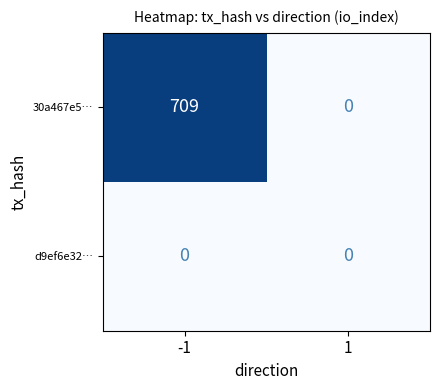

Rank the series by their average value, from lowest to highest.

d9ef6e32…, 30a467e5…